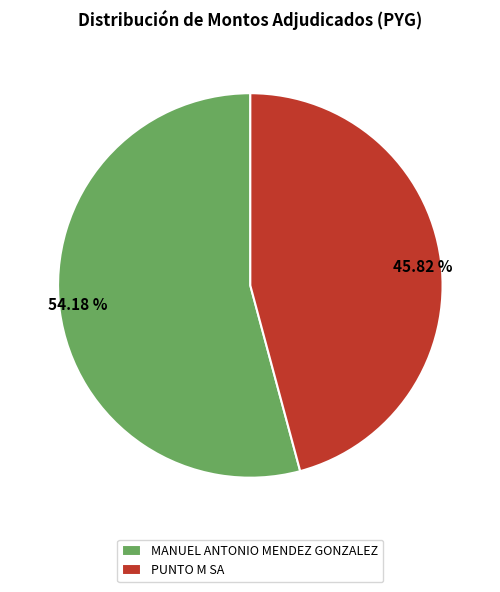

To the nearest percent, what is the combined percentage of PUNTO M SA and MANUEL ANTONIO MENDEZ GONZALEZ?

100%